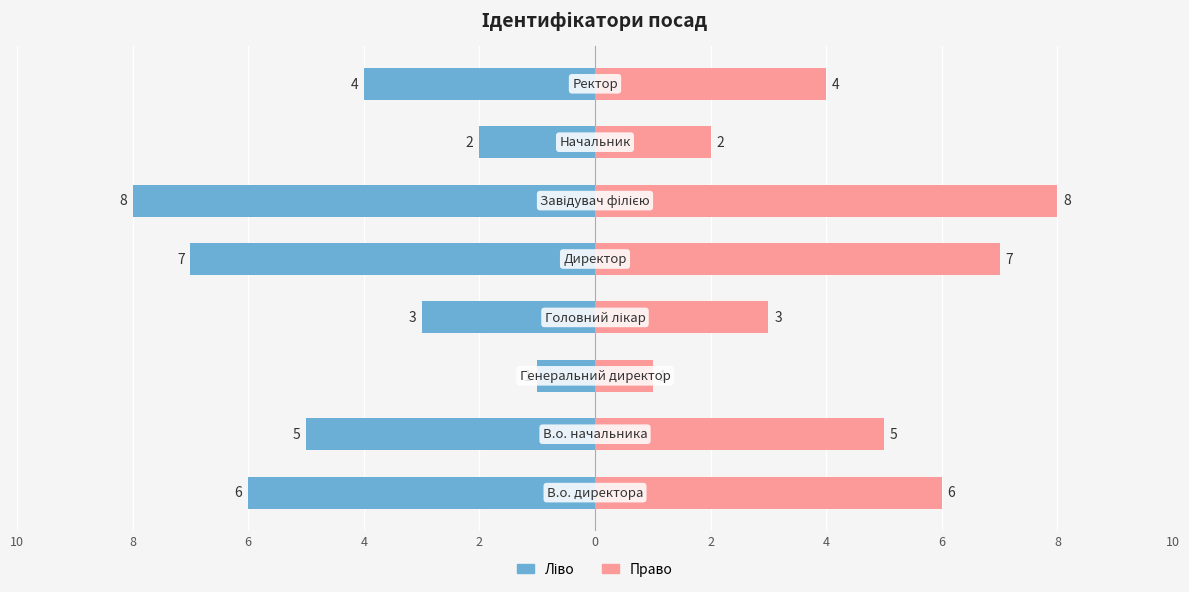

The value of Ідентифікатор (ліво) at 2 is -2. True or false?

False